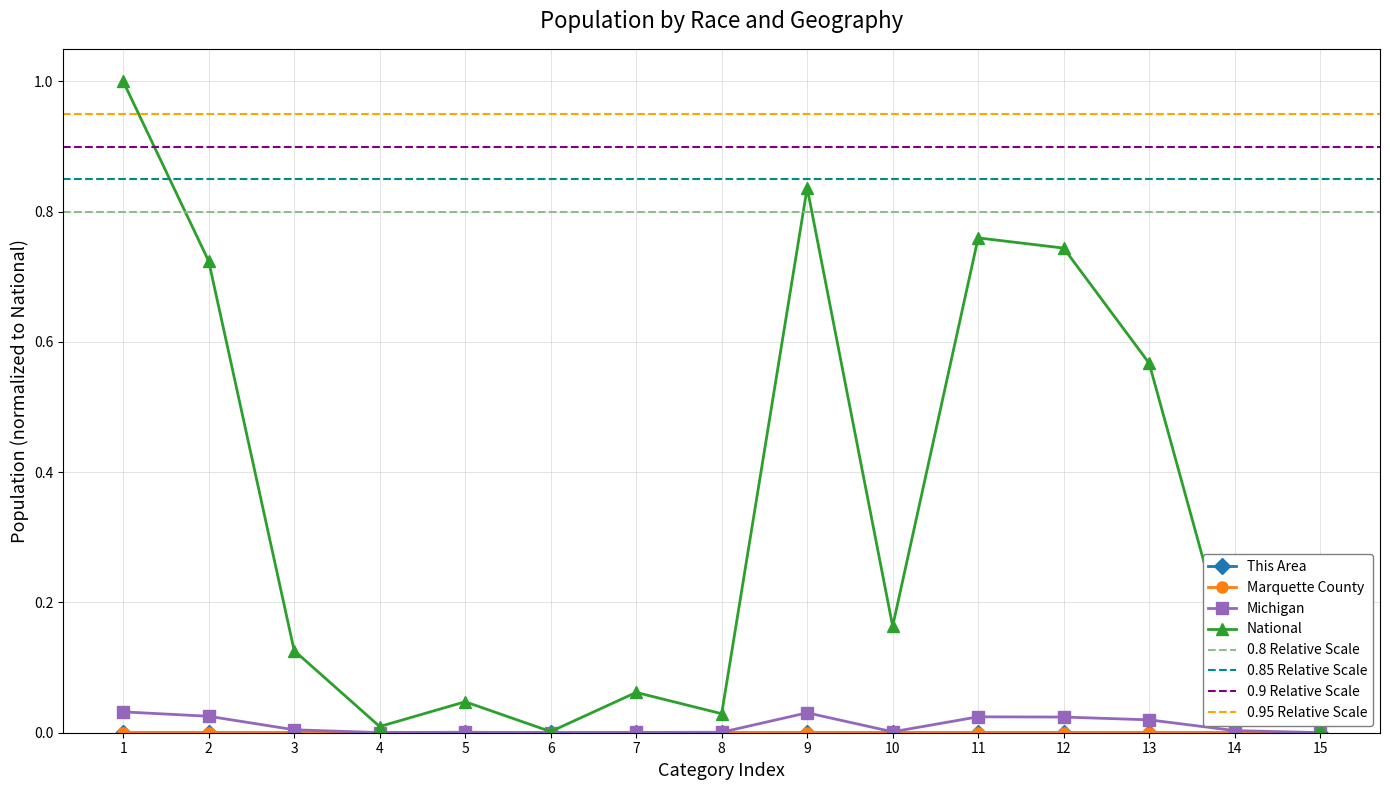

Does the chart have visible grid lines?

Yes